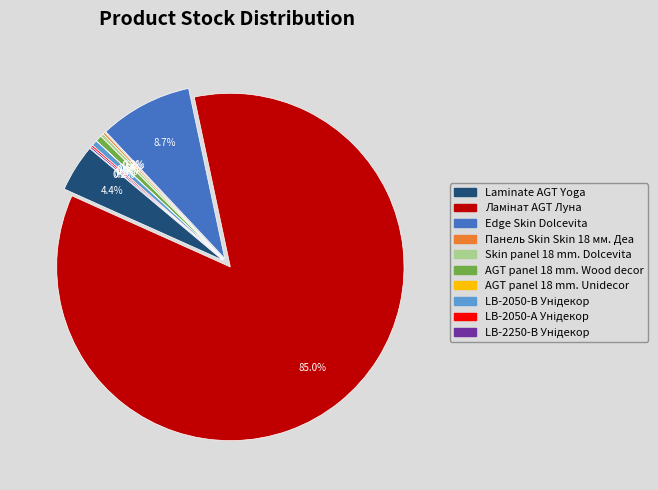

To the nearest percent, what is the difference between the AGT panel 18 mm. Unidecor and Ламінат AGT Луна slice percentages?

85%